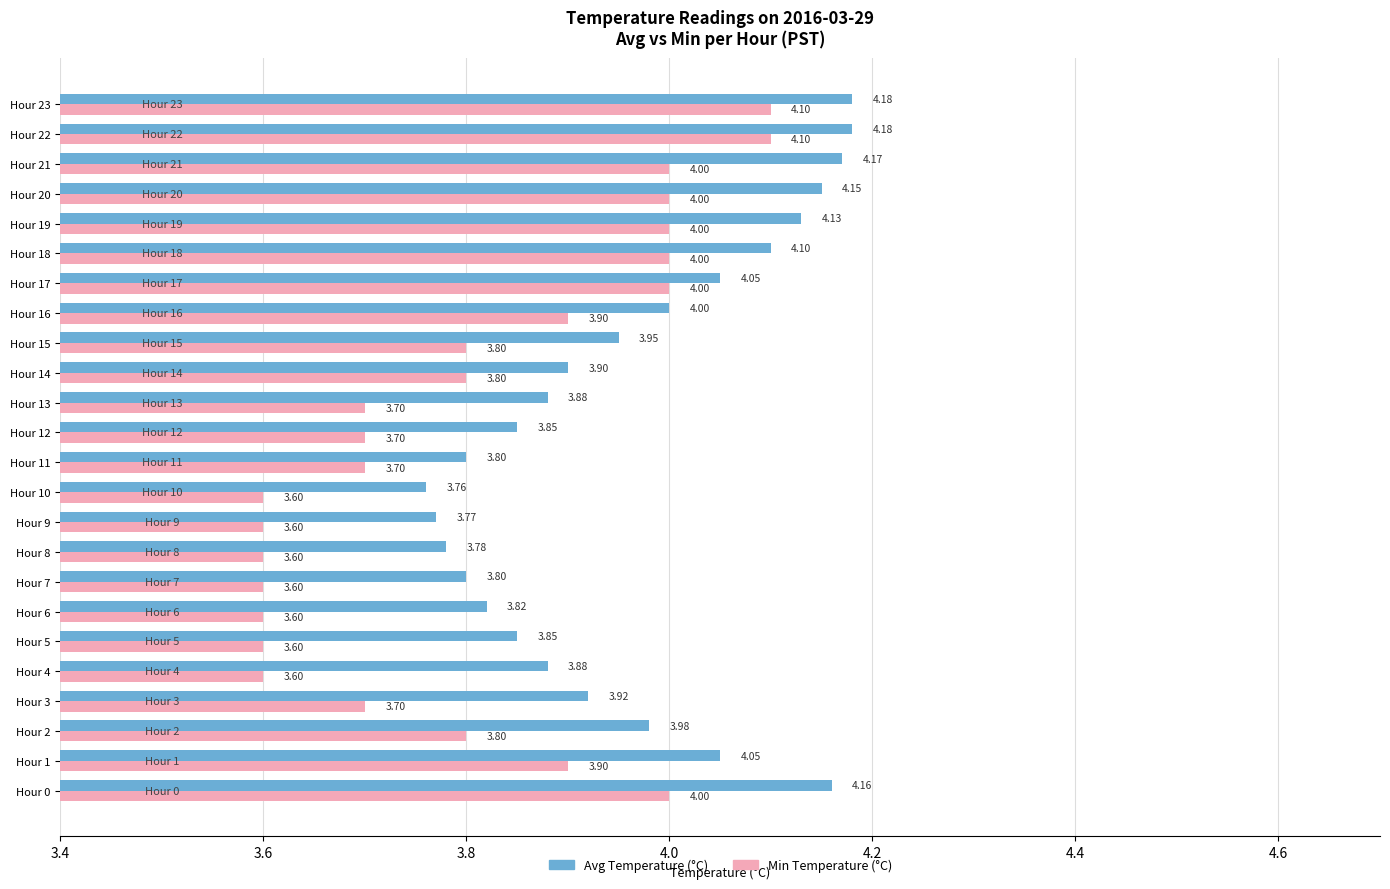

Is the value of Min Temperature (°C) at Hour 10 greater than the value of Avg Temperature (°C) at Hour 23?

No